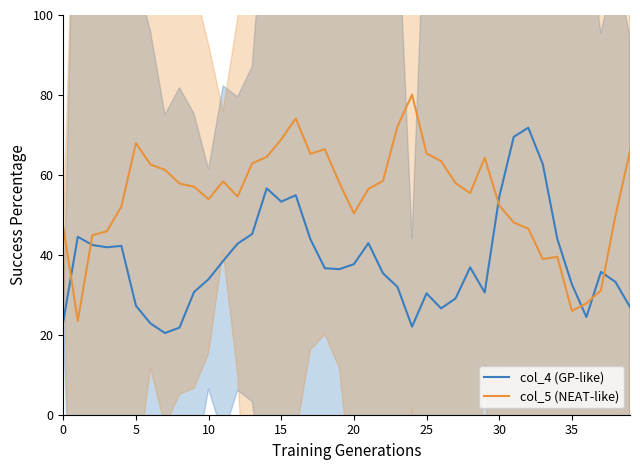

What is the highest value of the col_4 (GP-like) series?

71.8